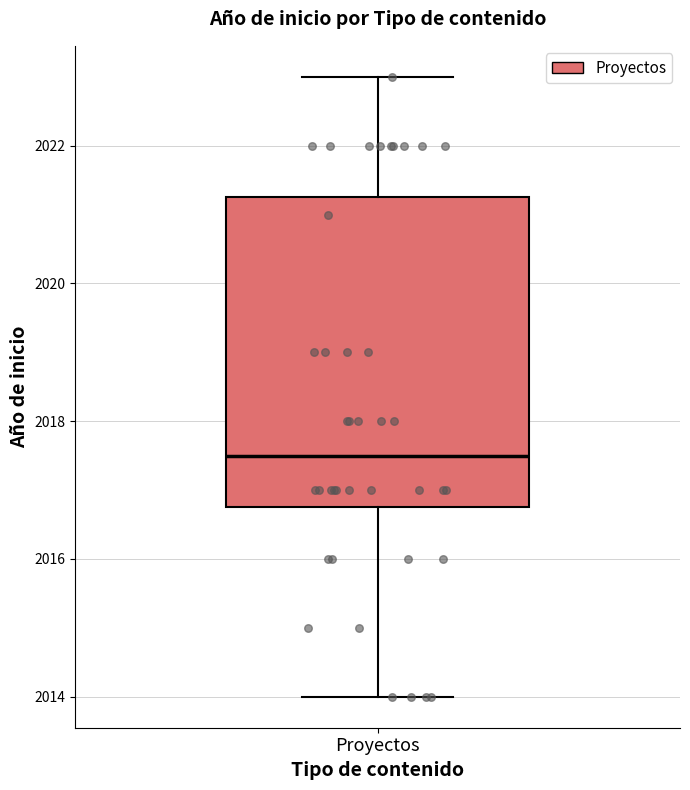

Where does the upper whisker of the box for Proyectos end on the y-axis? The values are not printed on the chart, so give them approximately, as read against the axis.

2023.0